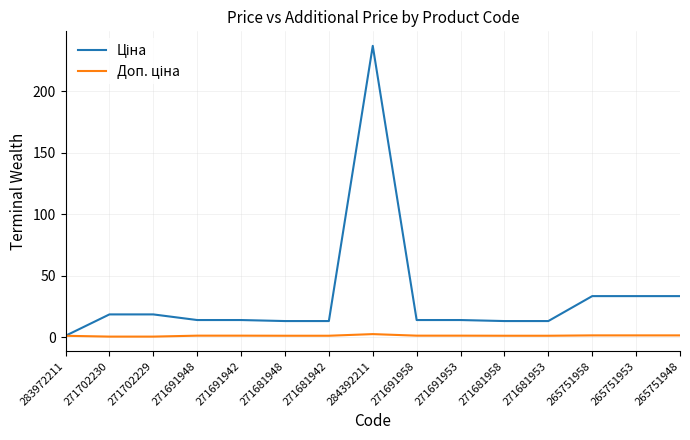

At which category is the sum across all series the highest?

284392211